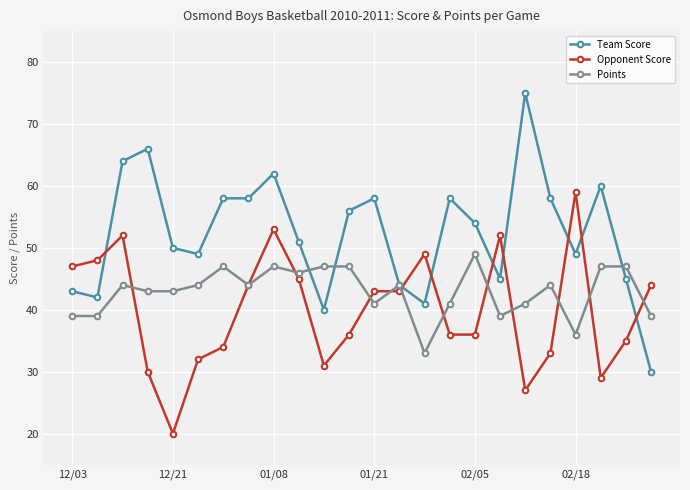

True or false: Team Score has more than 2 interior local peaks.

True